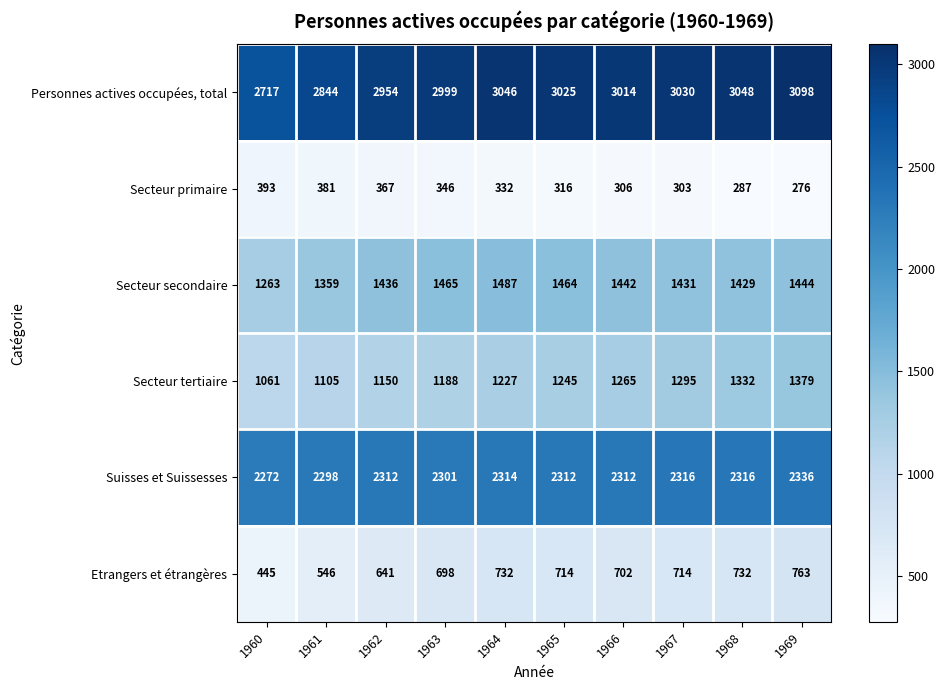

List the labels in order of Secteur secondaire value, smallest first.

1960, 1961, 1968, 1967, 1962, 1966, 1969, 1965, 1963, 1964